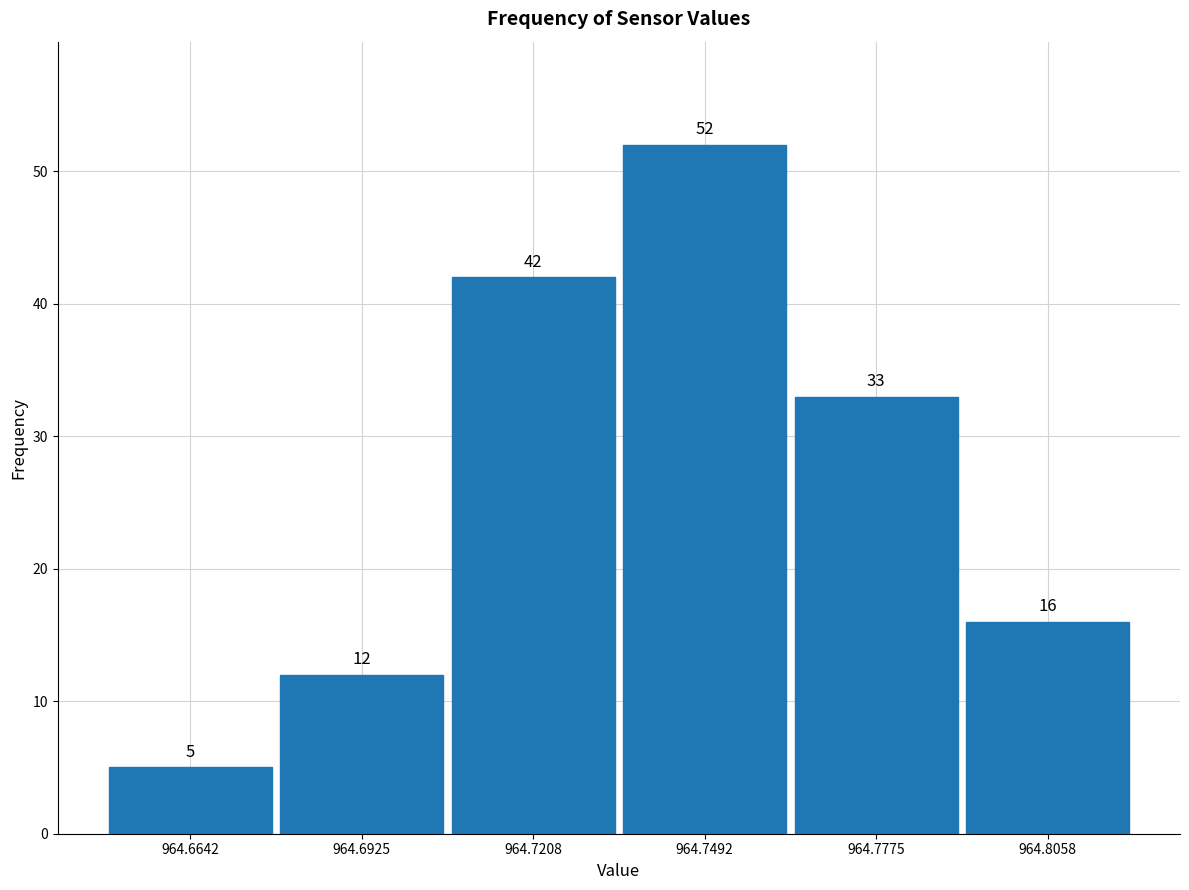

Over which range of the x-axis is the bar tallest?

964.735 to 964.765